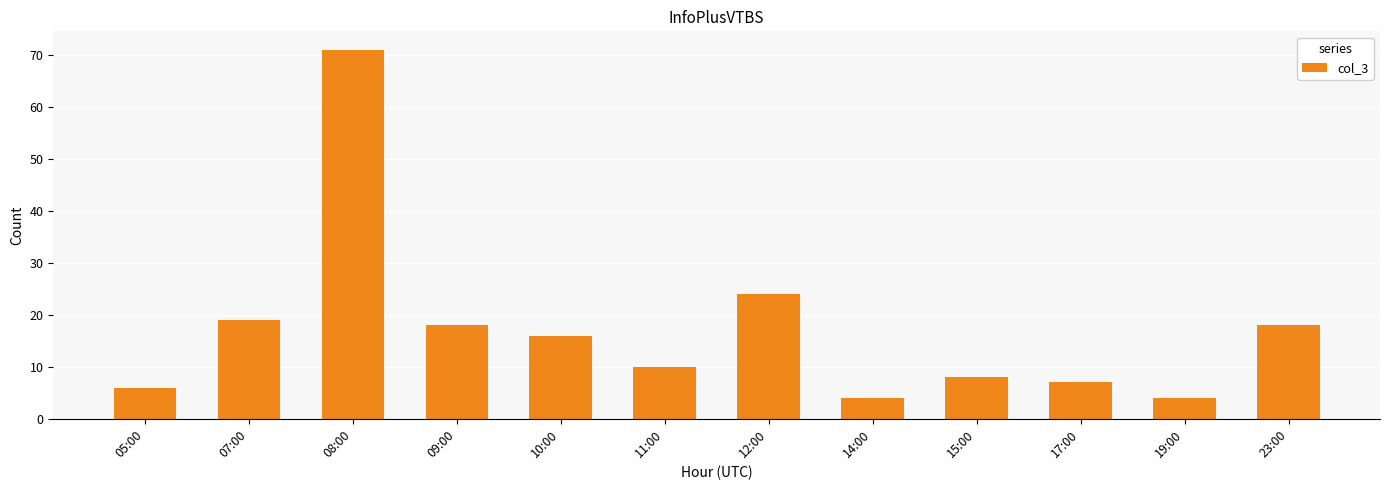

What is the label of the 12th bar from the right?

05:00